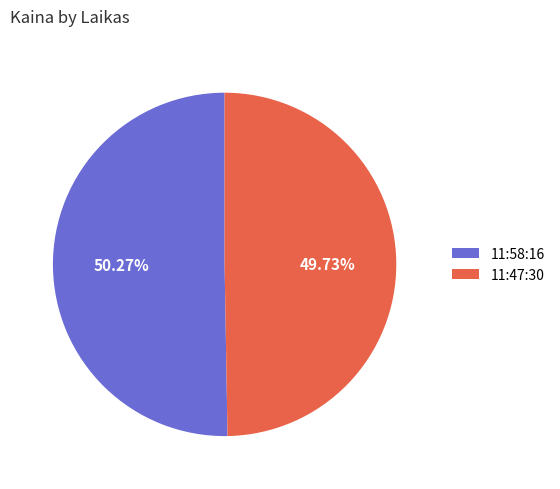

Rank the categories by value from highest to lowest.

11:58:16, 11:47:30